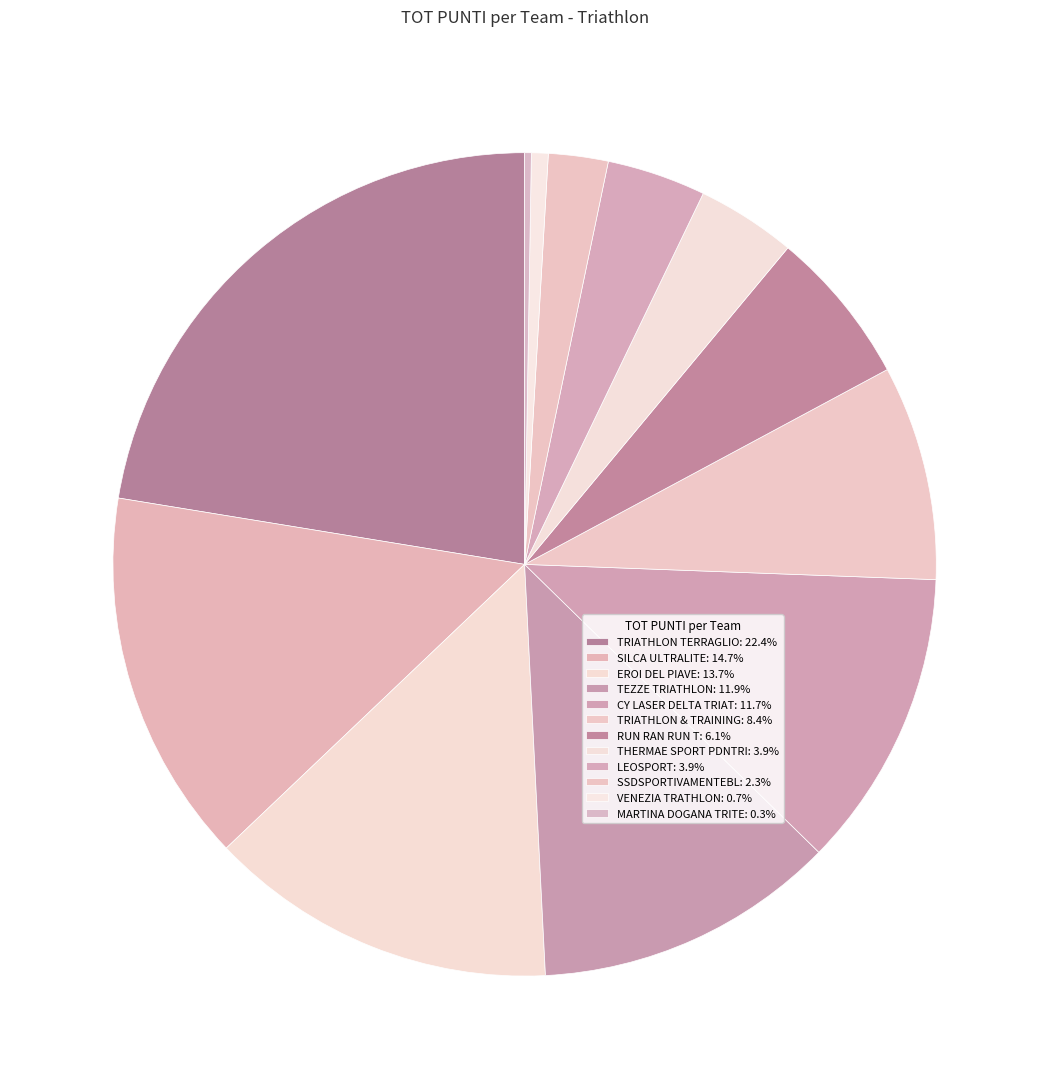

Is the sum of SILCA ULTRALITE and TEZZE TRIATHLON greater than half?

No